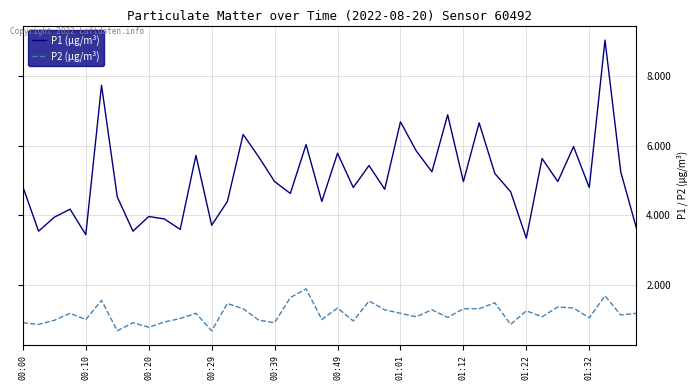

What is the maximum value shown in the chart?

9.0